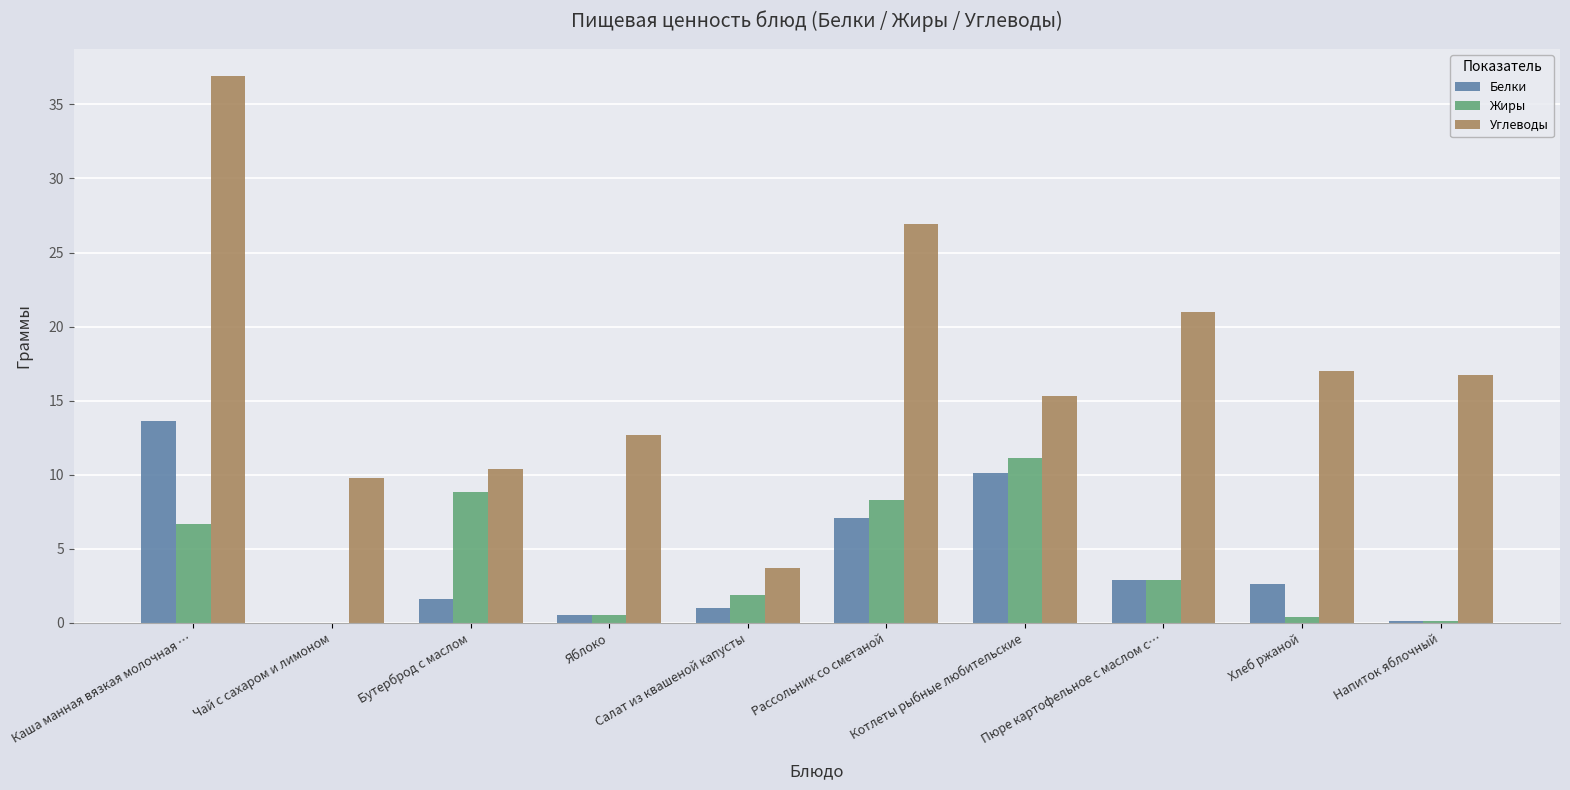

At which category is the sum across all series the highest?

Каша манная вязкая молочная …